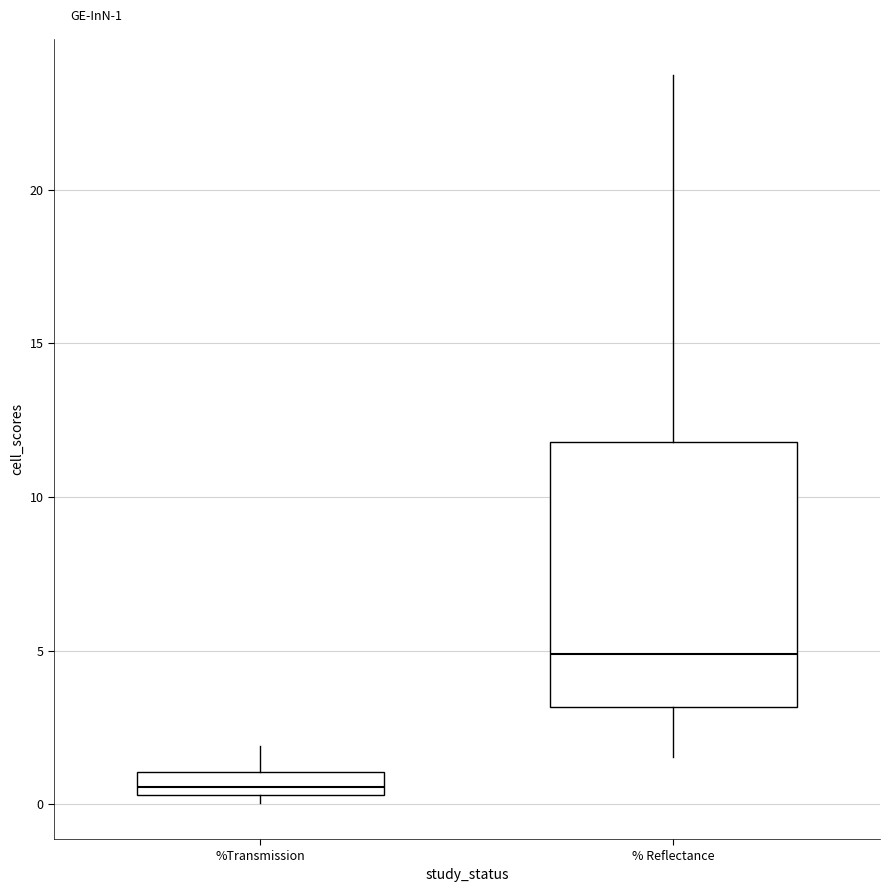

Which box's median line is the highest?

% Reflectance